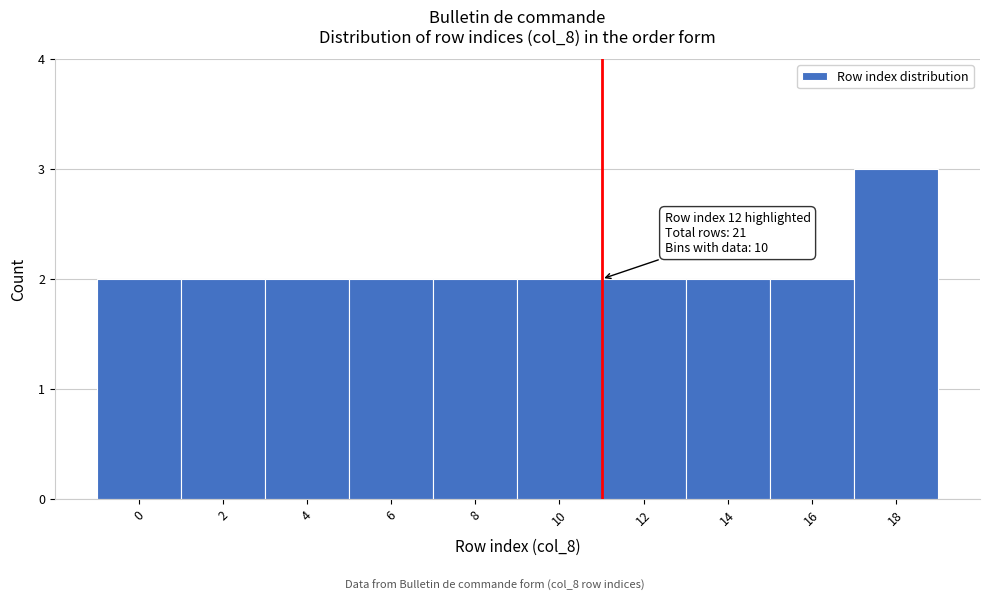

Reading right to left, what are all the values shown in this chart?

18=3	16=2	14=2	12=2	10=2	8=2	6=2	4=2	2=2	0=2